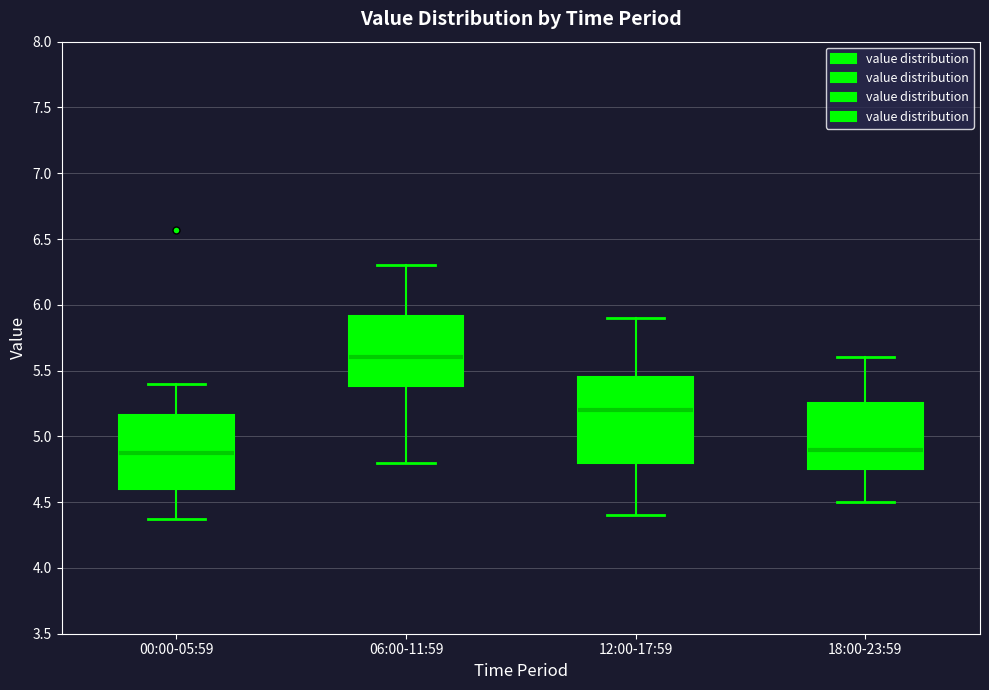

Reading left to right, read every box against the y-axis: the position of its median line, the range the box covers, and the ends of its whiskers. The values are not printed on the chart, so give them approximately, as read against the axis.

00:00-05:59: median 4.85, box 4.60 to 5.15, whiskers 4.35 to 5.40
06:00-11:59: median 5.60, box 5.40 to 5.90, whiskers 4.80 to 6.30
12:00-17:59: median 5.20, box 4.80 to 5.45, whiskers 4.40 to 5.90
18:00-23:59: median 4.90, box 4.75 to 5.25, whiskers 4.50 to 5.60